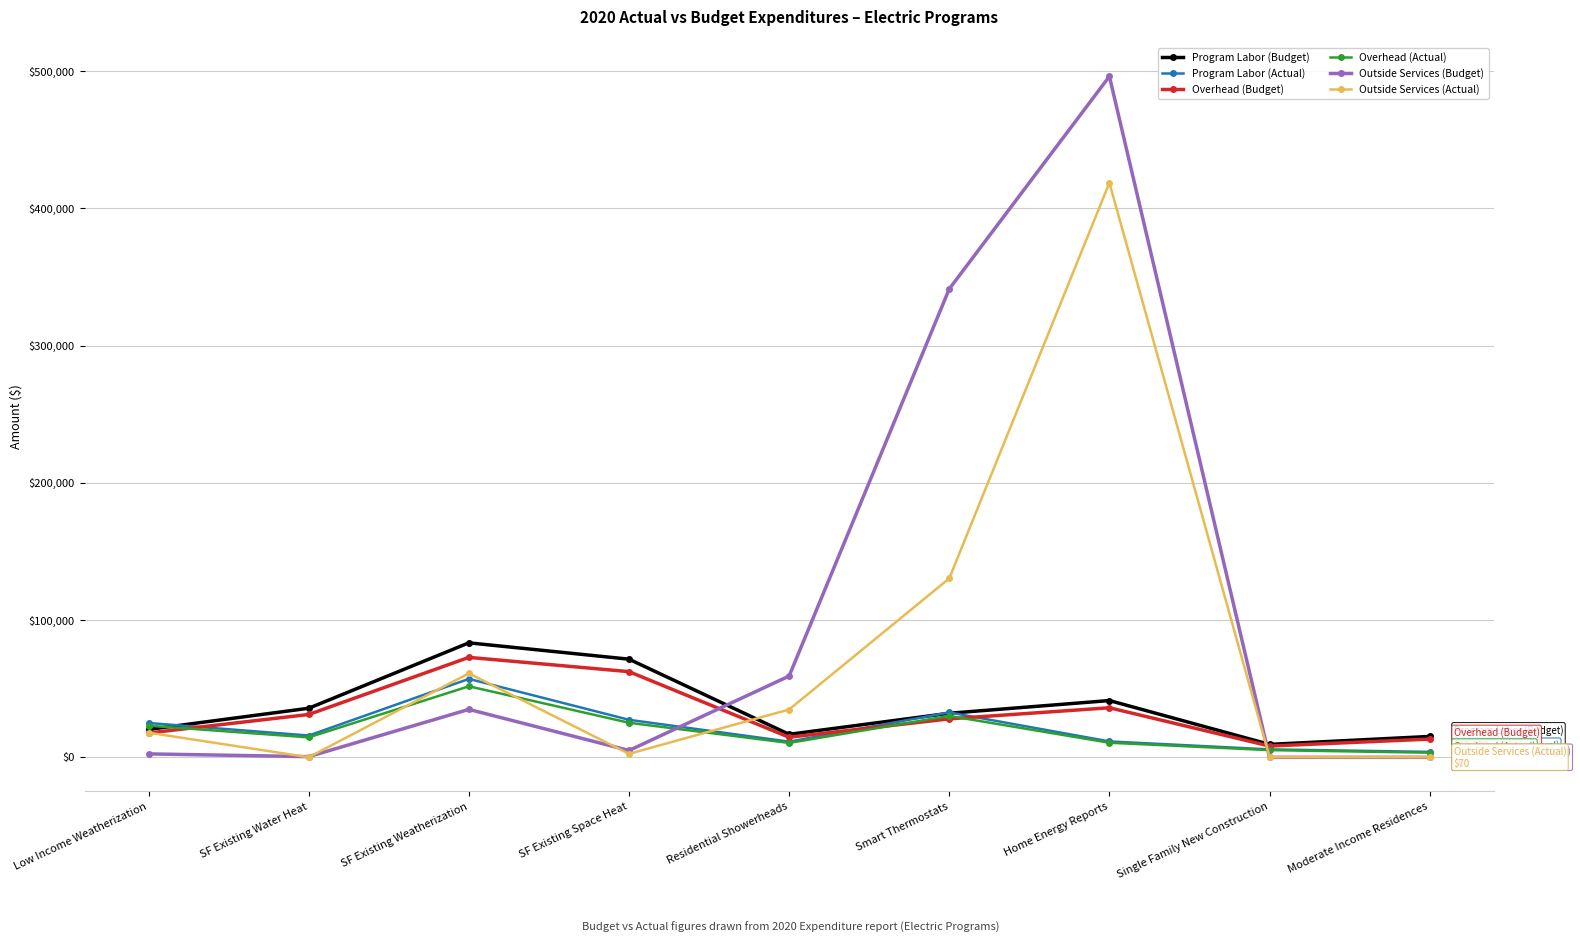

Which series has the widest spread of values?

Outside Services (Budget)